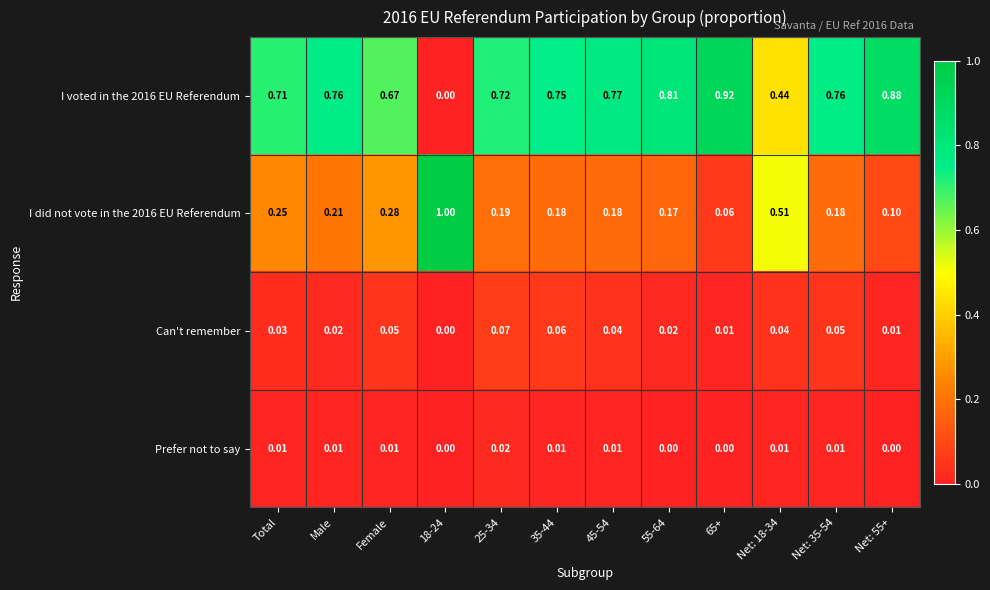

At which category is the sum across all series the highest?

Female